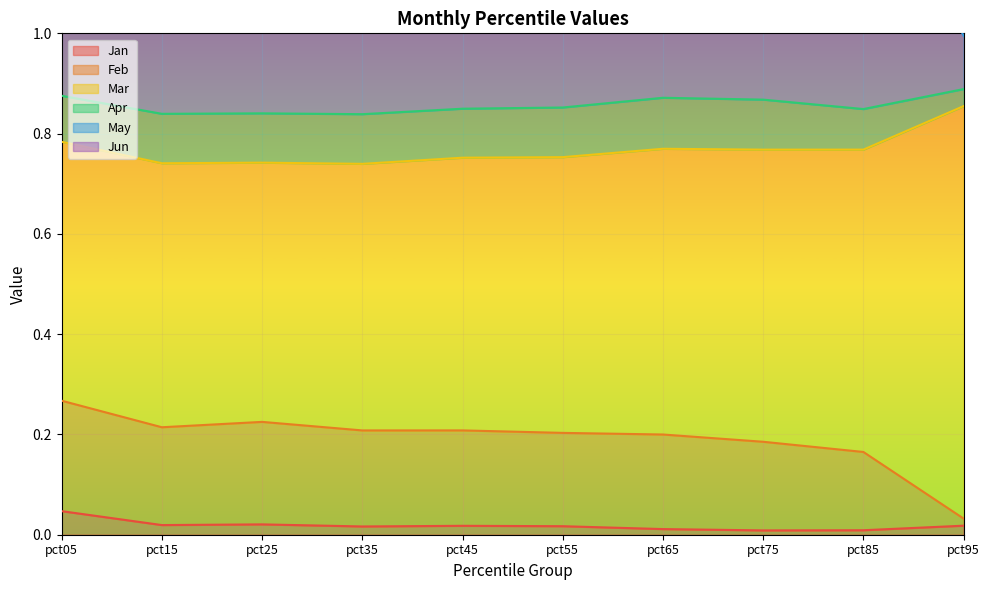

True or false: Jan and May cross at least once.

False